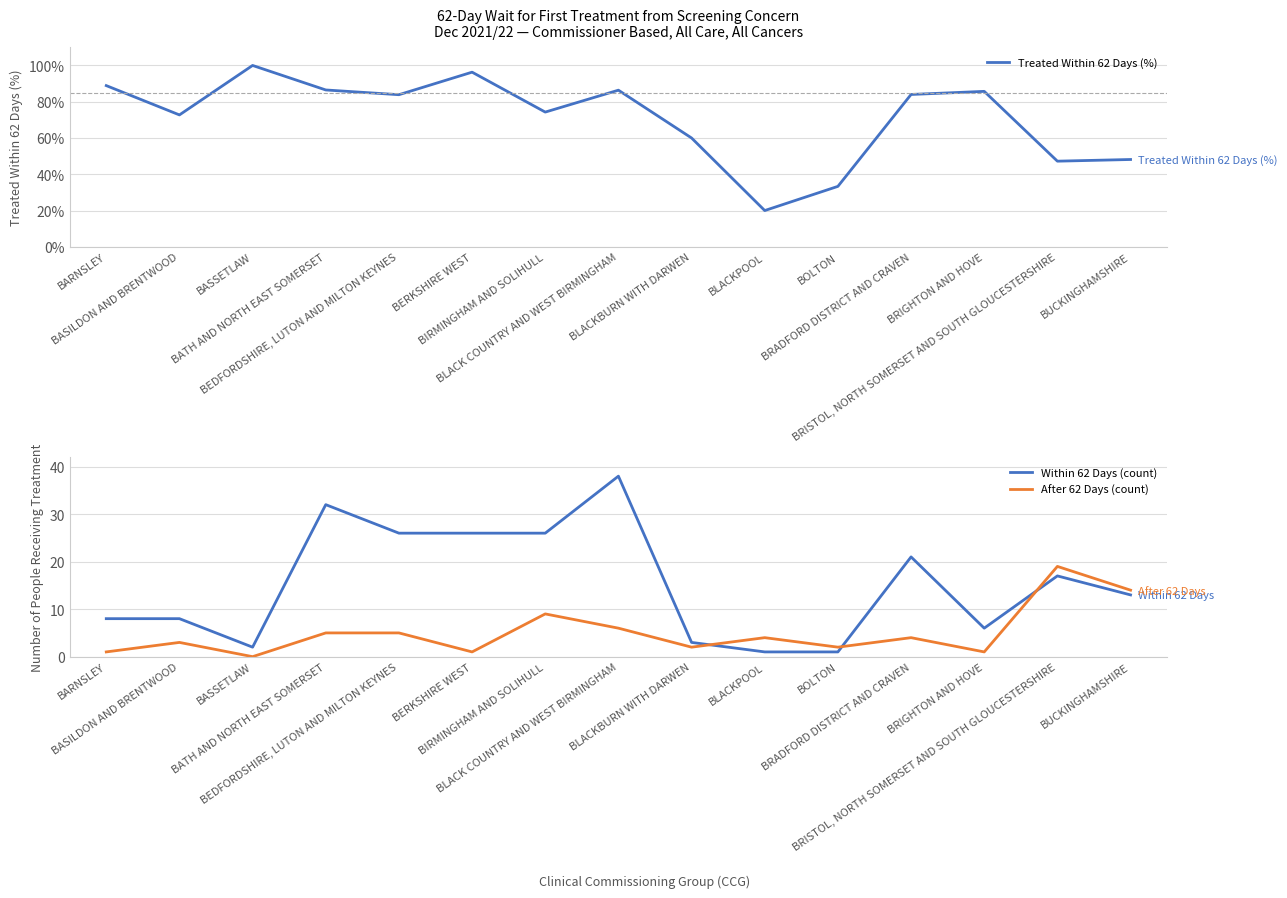

Which label corresponds to the smallest value in the chart?

BASSETLAW